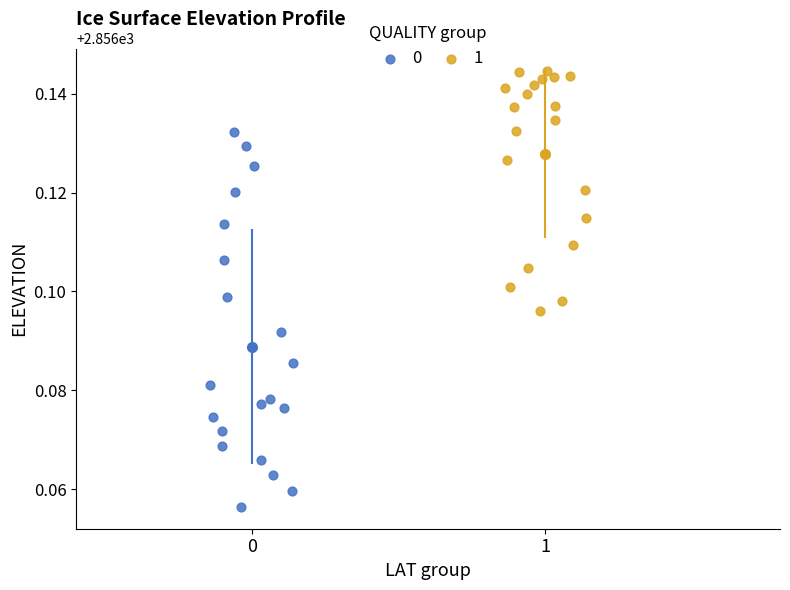

Which series contains the highest Y value?

1